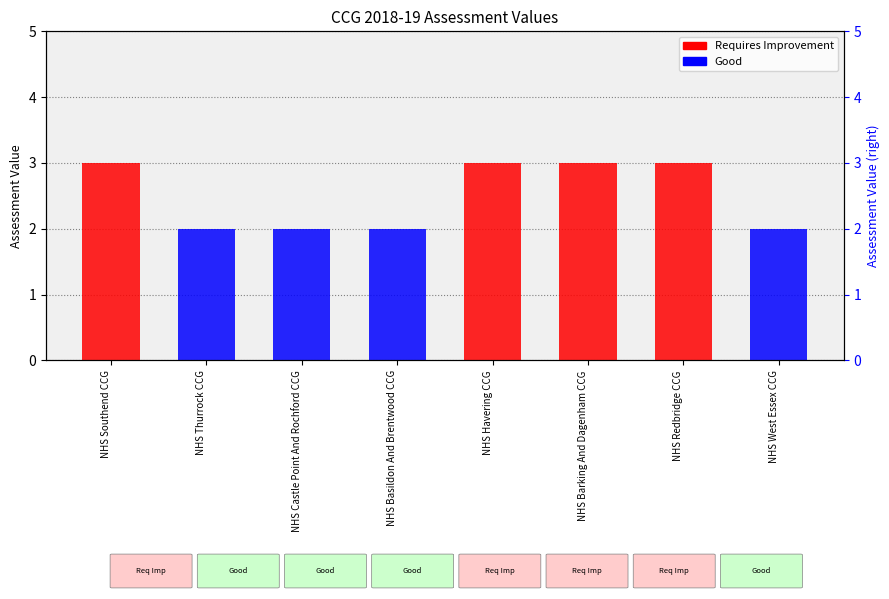

Reading right to left, extract all data points from this chart.

NHS West Essex CCG=2	NHS Redbridge CCG=3	NHS Barking And Dagenham CCG=3	NHS Havering CCG=3	NHS Basildon And Brentwood CCG=2	NHS Castle Point And Rochford CCG=2	NHS Thurrock CCG=2	NHS Southend CCG=3